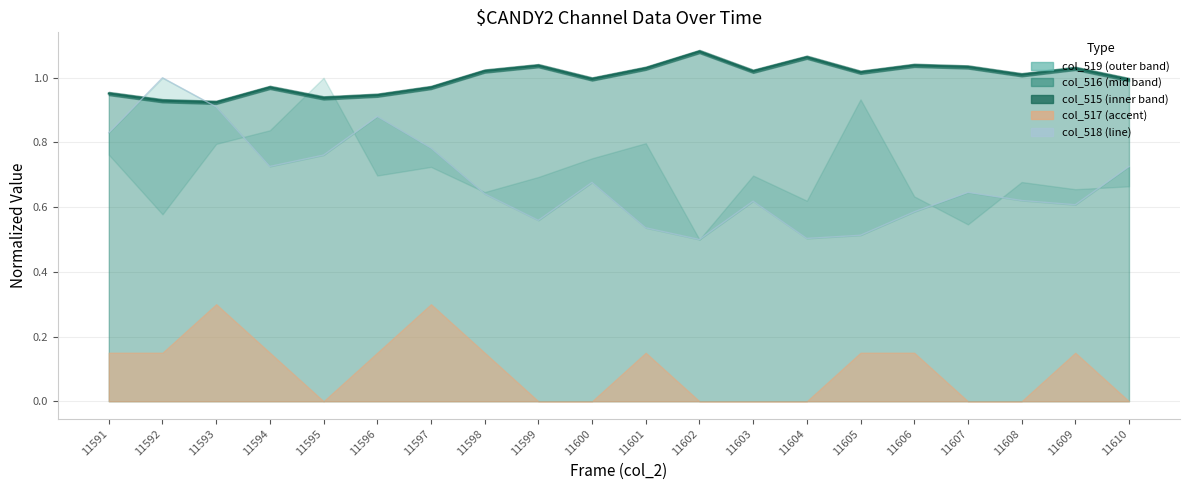

Which series changed the most between 11592 and 11606?

col_518 line